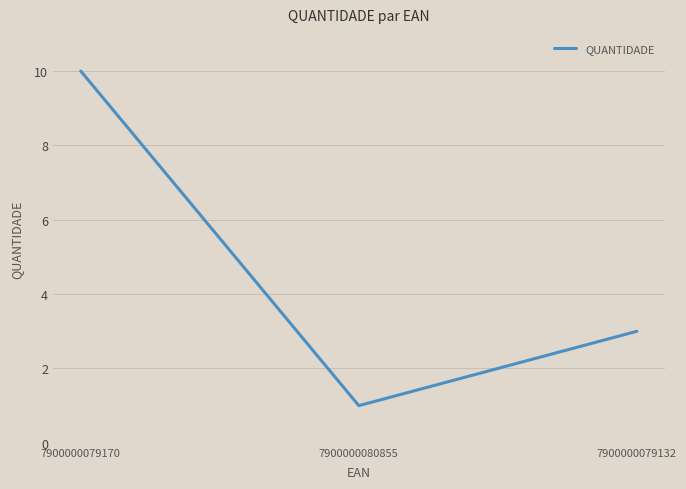

How many values are between 1 and 10?

3